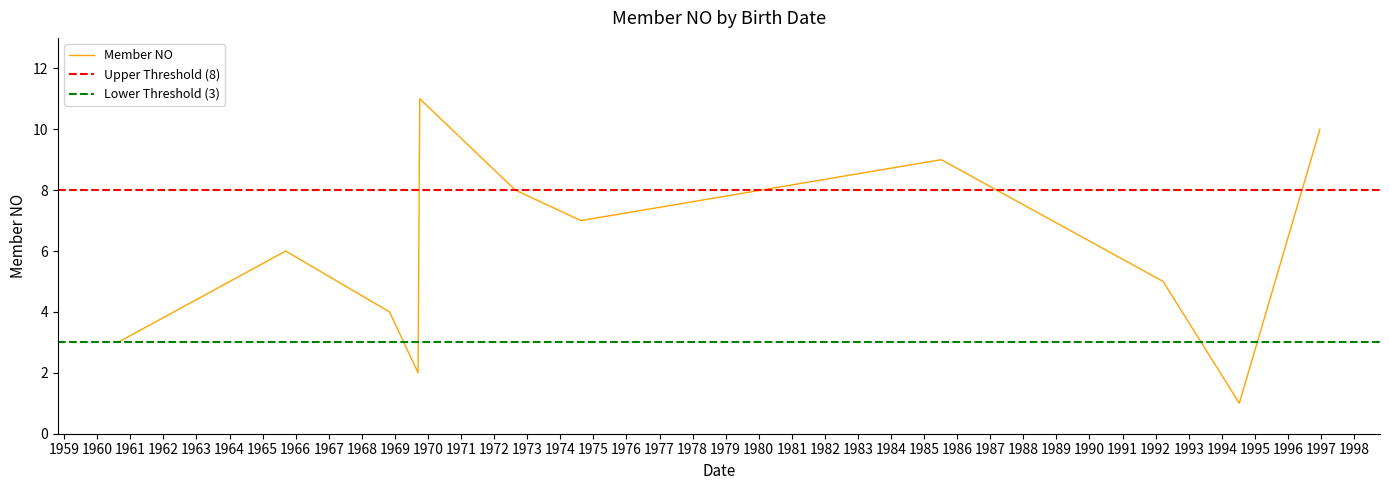

What is the maximum value for Member NO?

11